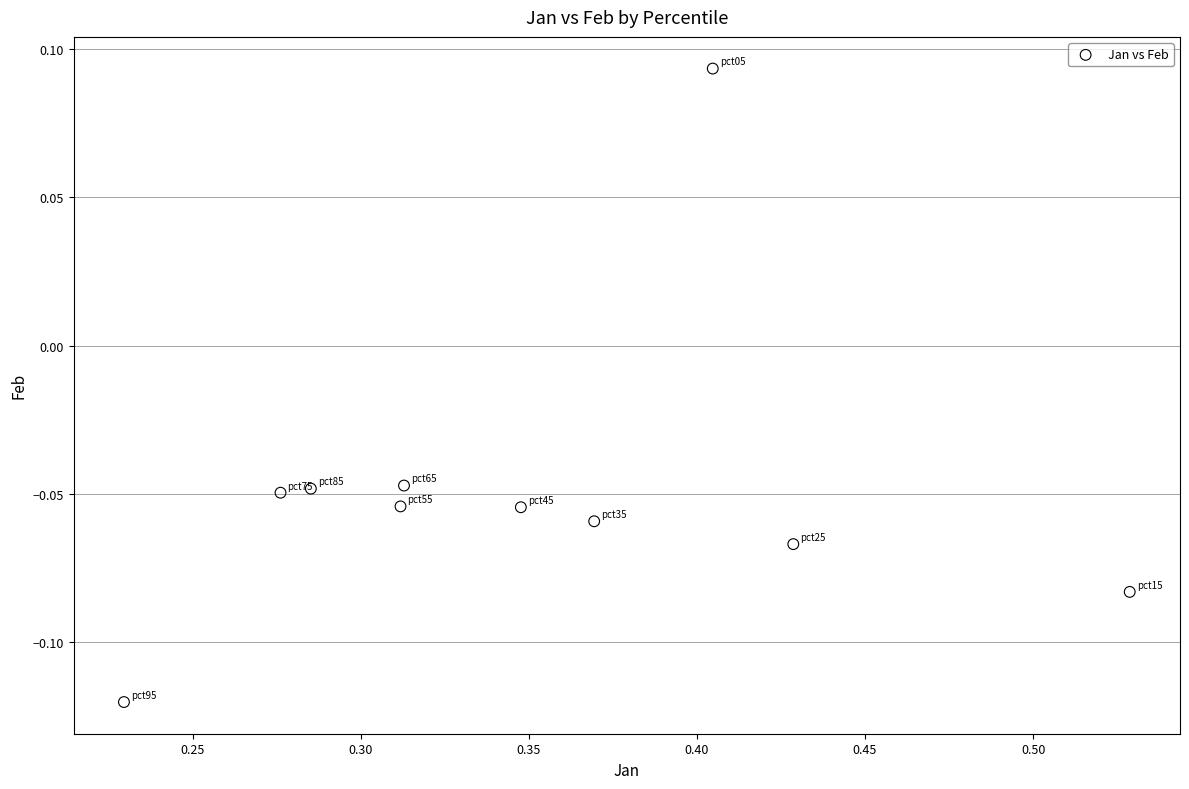

What is the range of X values (max minus min)?

0.3